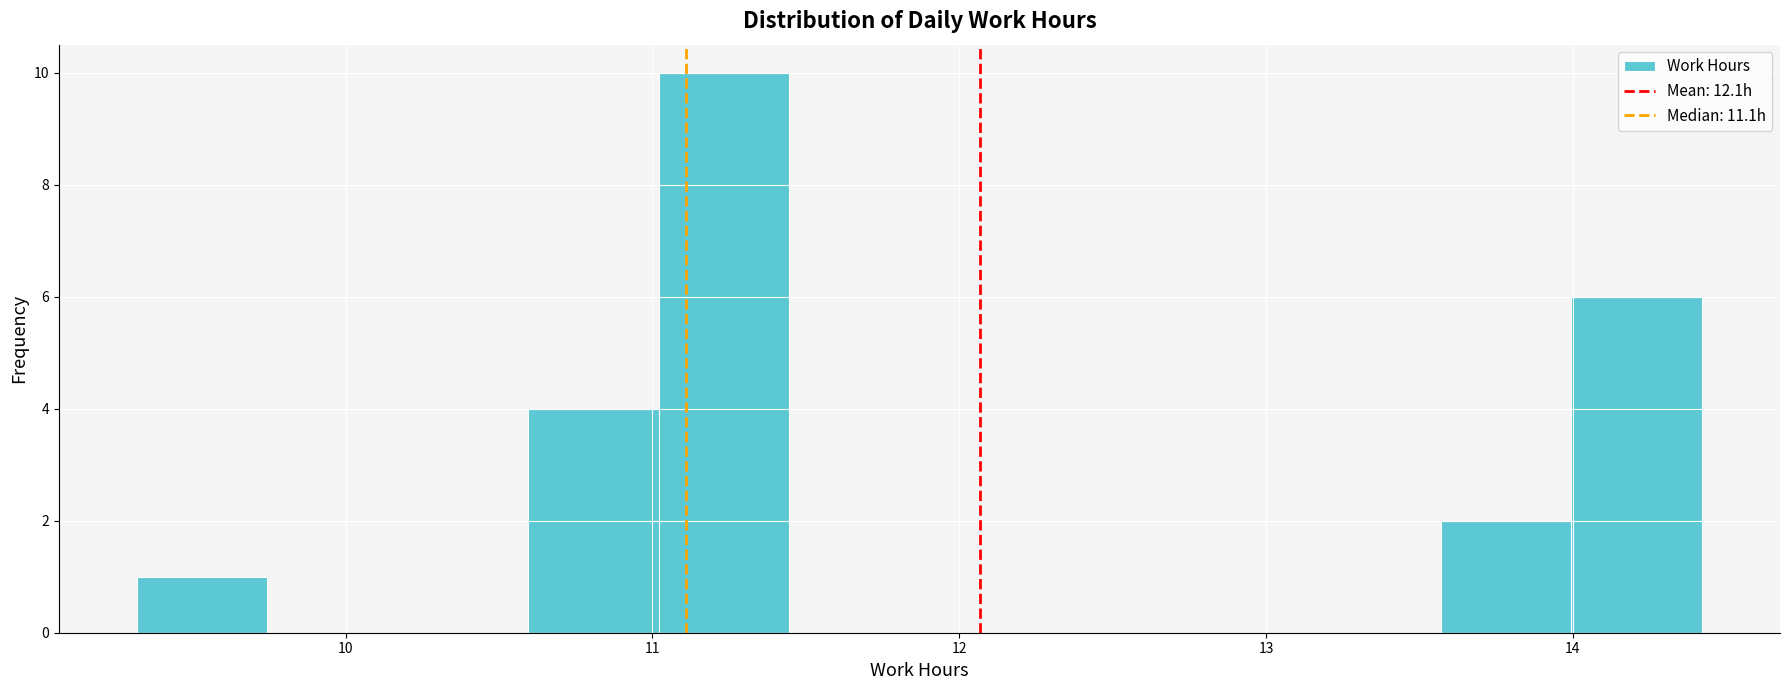

Reading left to right, list every bar in this chart as the range it spans on the x-axis followed by its height. Neither the bar edges nor the heights are printed on the chart, so give them approximately, as read against the axes.

9.3 to 9.7: 1
9.7 to 10.2: 0
10.2 to 10.6: 0
10.6 to 11.0: 4
11.0 to 11.4: 10
11.4 to 11.9: 0
11.9 to 12.3: 0
12.3 to 12.7: 0
12.7 to 13.1: 0
13.1 to 13.6: 0
13.6 to 14.0: 2
14.0 to 14.4: 6